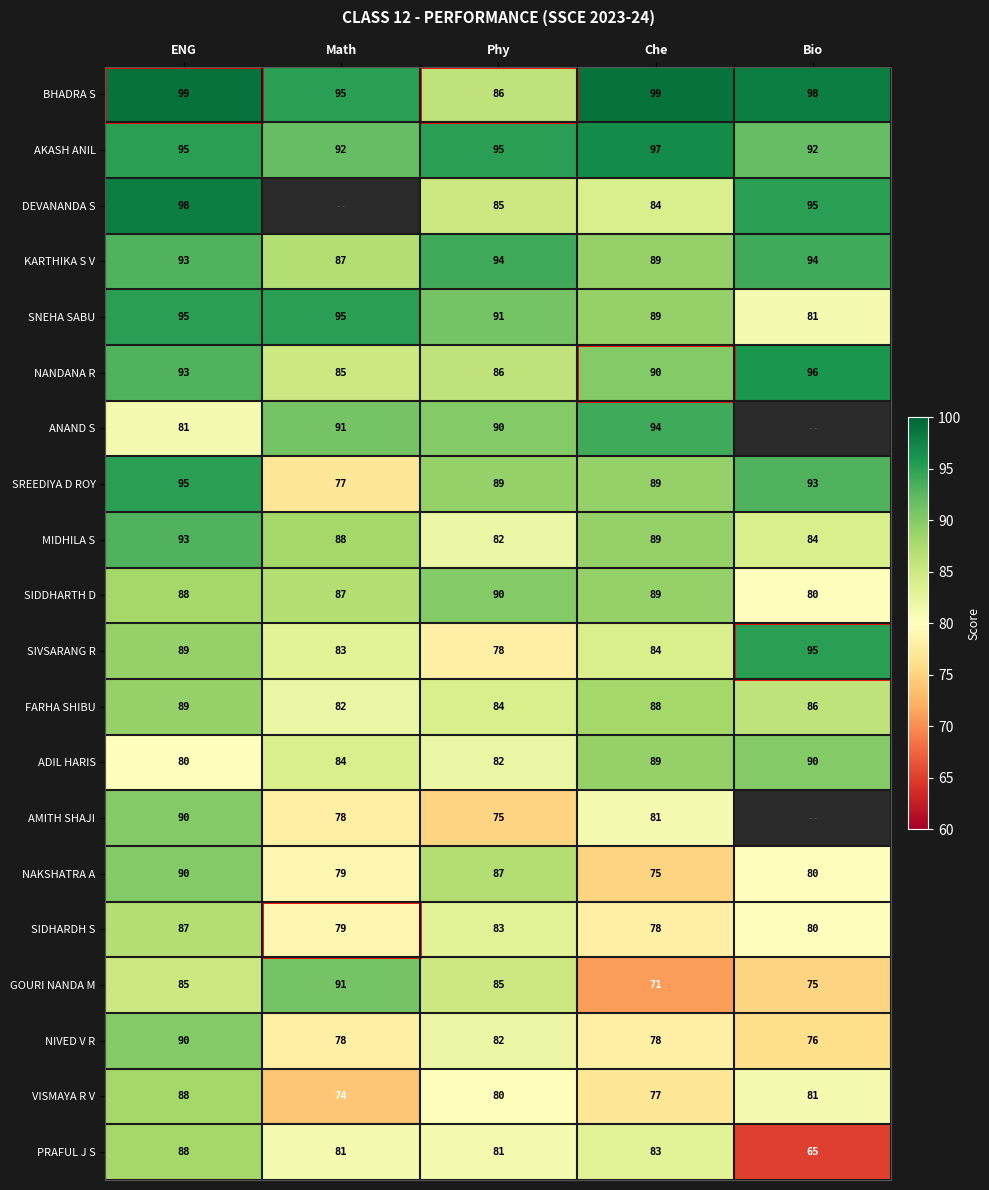

What is the sum of the SIDDHARTH D values at Math and Che?

176